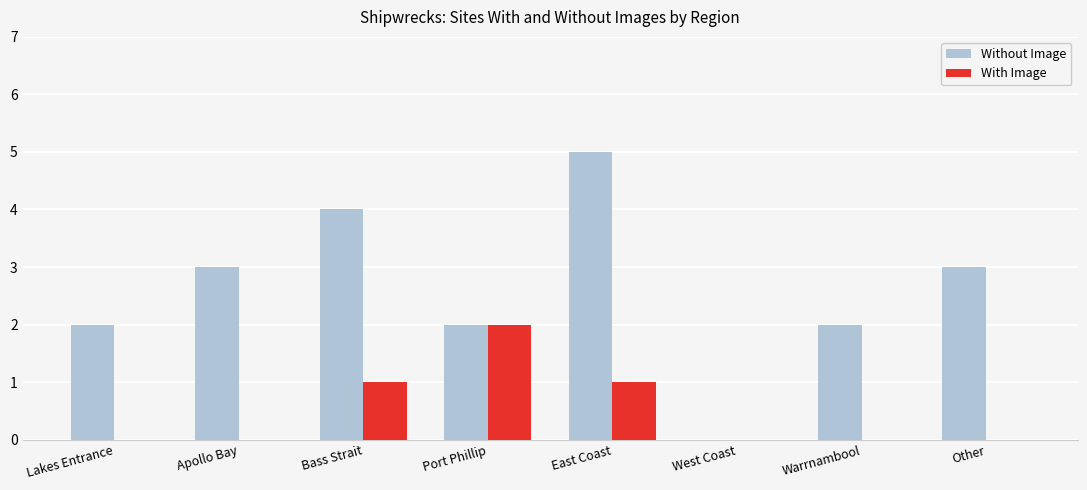

What is the highest value of the Without Image series?

5